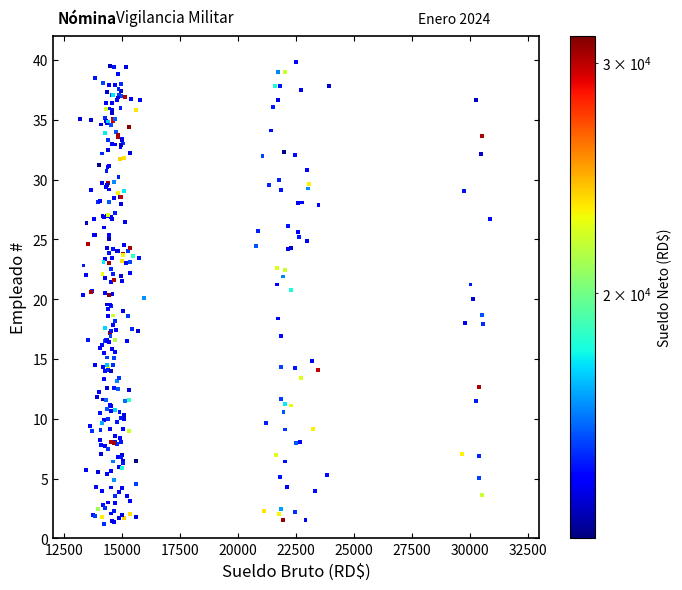

What is the range of X values (max minus min)?

17713.2